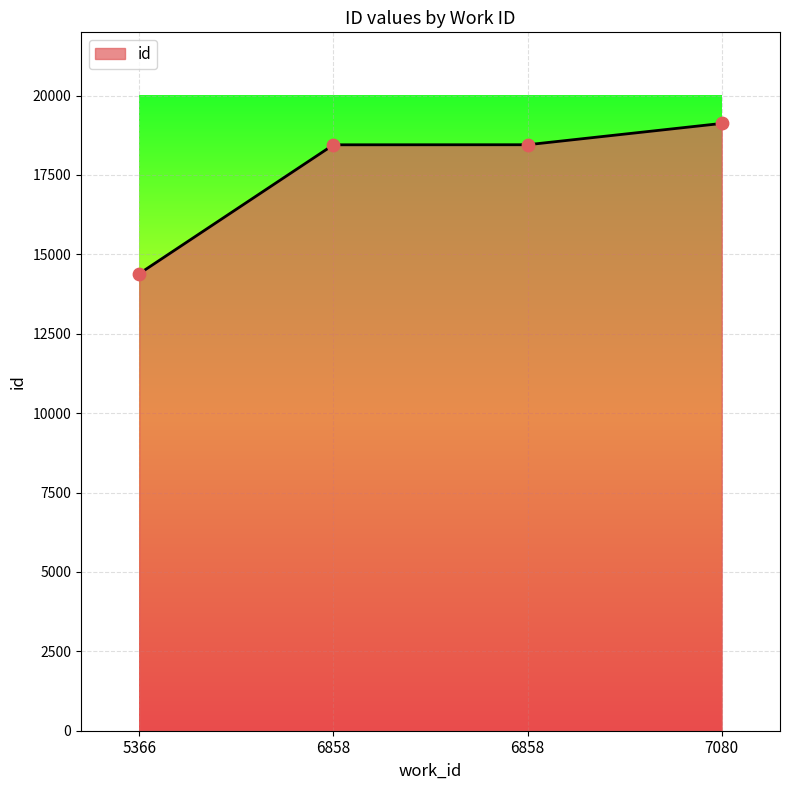

Count the number of data series in this chart.

1